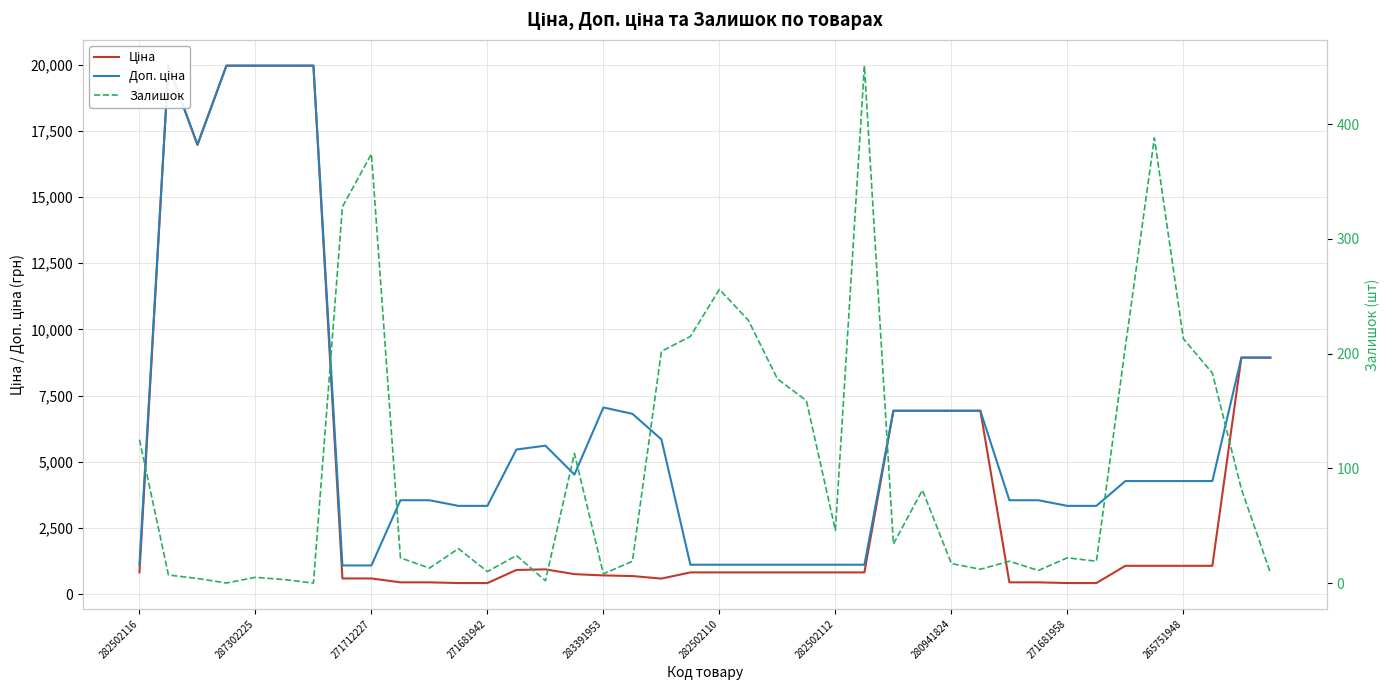

Reading right to left, transcribe all the data shown in this chart.

Ціна: 8934.1	8934.1	1067.3	1067.3	1067.3	1067.3	416.6	416.6	443.1	443.1	6925.7	6925.7	6925.7	6925.7	818.5	818.5	818.5	818.5	818.5	818.5	818.5	584.4	681.0	705.1	752.2	934.5	910.4	416.6	416.6	443.1	443.1	589.9	589.9	19964.2	19964.2	19964.2	19964.2	16976.3	19964.2	818.5
Доп. ціна: 8934.1	8934.1	4269.4	4269.4	4269.4	4269.4	3332.5	3332.5	3545.0	3545.0	6925.7	6925.7	6925.7	6925.7	1109.2	1109.2	1109.2	1109.2	1109.2	1109.2	1109.2	5843.9	6809.8	7051.3	4513.3	5607.2	5462.3	3332.5	3332.5	3545.0	3545.0	1081.7	1081.7	19964.2	19964.2	19964.2	19964.2	16976.3	19964.2	1109.2
Залишок: 9.0	82.0	183.0	213.0	388.0	206.0	19.0	22.0	11.0	19.0	12.0	17.0	81.0	34.0	451.0	46.0	159.0	178.0	229.0	256.0	215.0	202.0	19.0	8.0	113.0	2.0	24.0	10.0	30.0	13.0	22.0	374.0	328.0	0.0	3.0	5.0	0.0	4.0	7.0	125.0